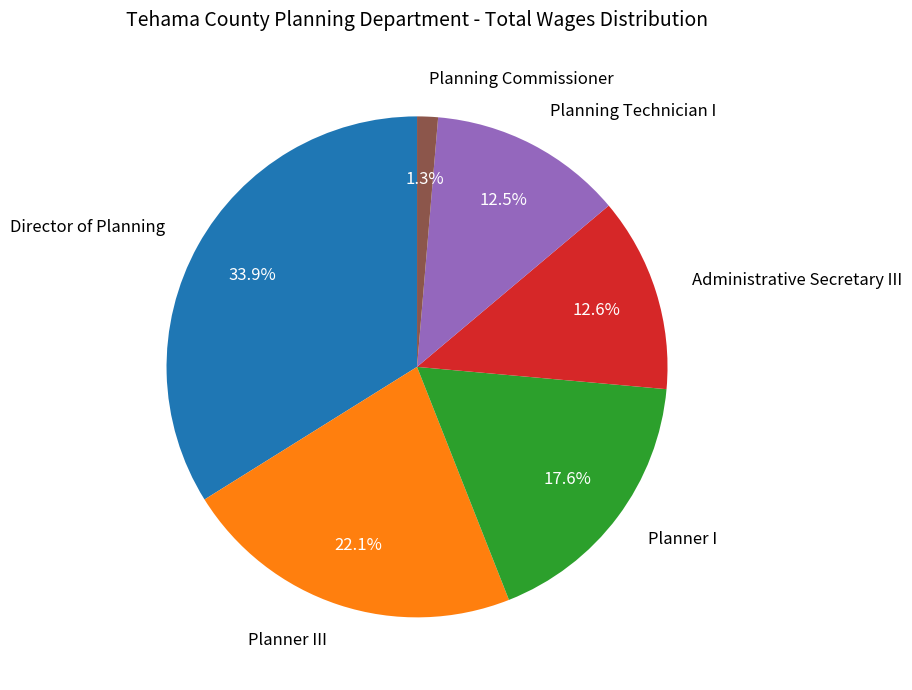

Combined, do Planner III and Administrative Secretary III account for over 50%?

No